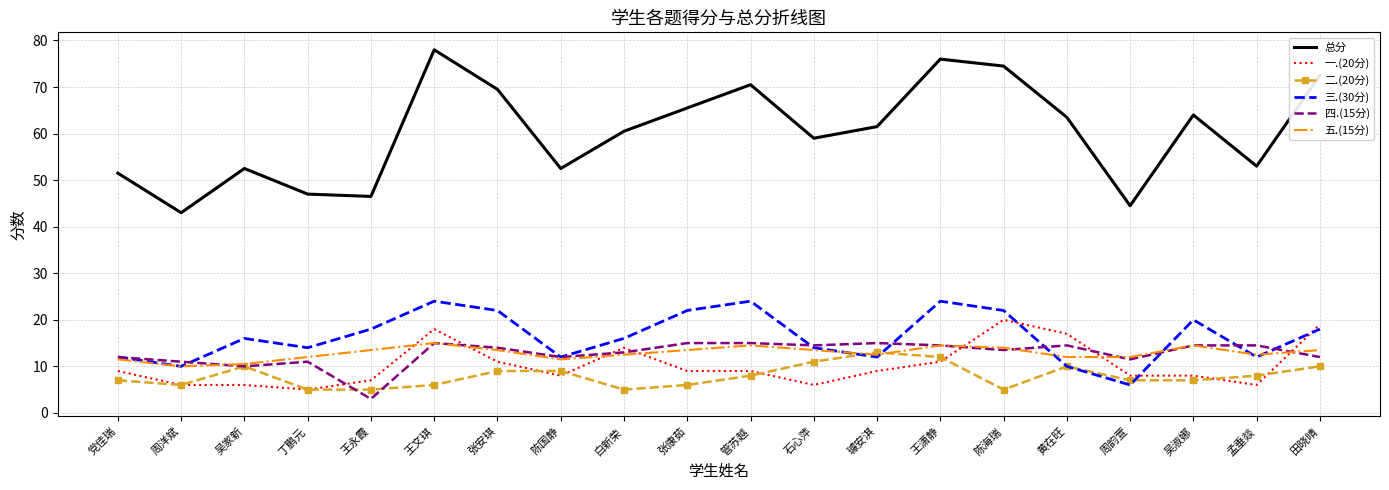

What is the total value across all series at 周洋斌?

86.0